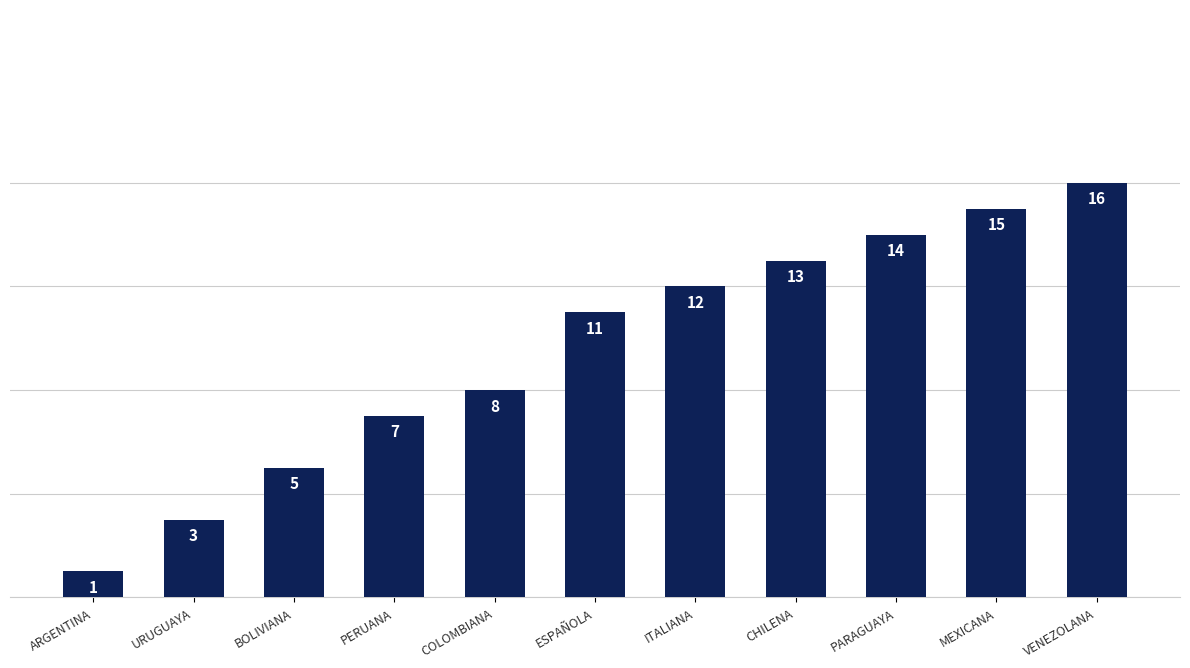

What is the value of the 4th bar from the left?

7